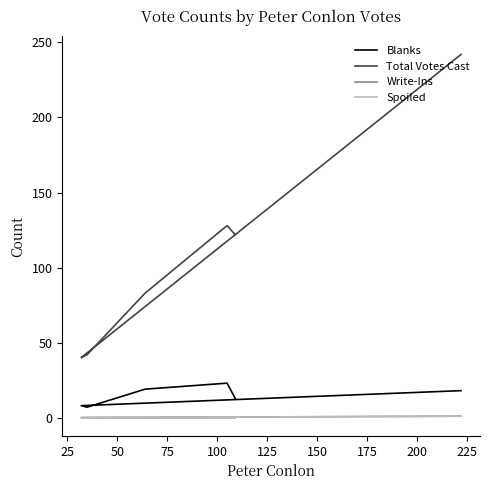

Which has a higher value, 125 or 75?

75